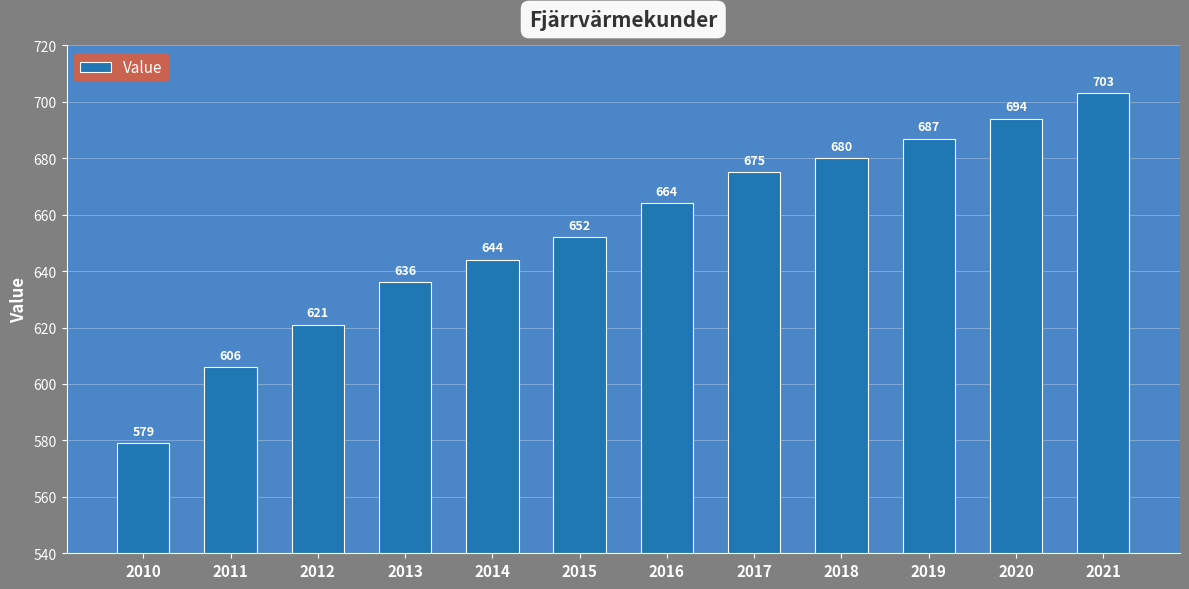

True or false: the data shows 313 at 2020.

False